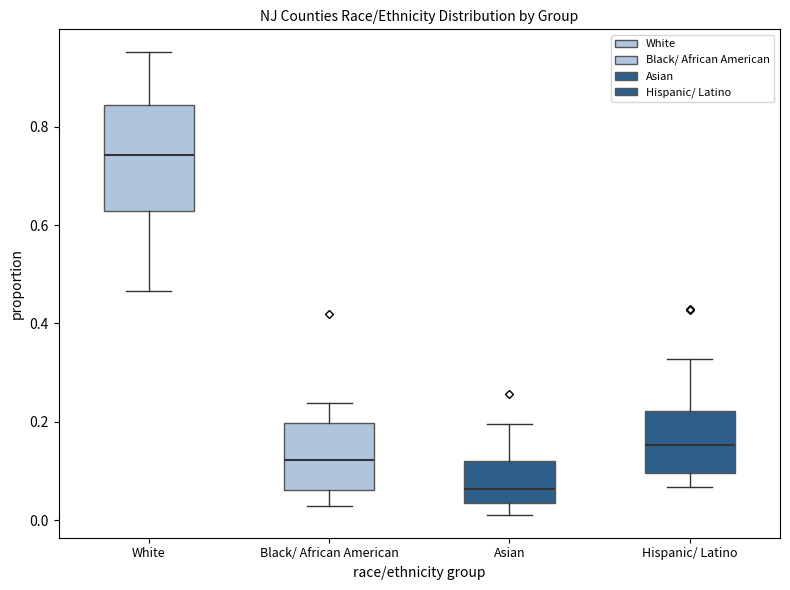

Reading left to right, read every box against the y-axis: the position of its median line, the range the box covers, and the ends of its whiskers. The values are not printed on the chart, so give them approximately, as read against the axis.

White: median 0.74, box 0.62 to 0.84, whiskers 0.46 to 0.96
Black/ African American: median 0.12, box 0.06 to 0.20, whiskers 0.02 to 0.24
Asian: median 0.06, box 0.04 to 0.12, whiskers 0.02 to 0.20
Hispanic/ Latino: median 0.16, box 0.10 to 0.22, whiskers 0.06 to 0.32